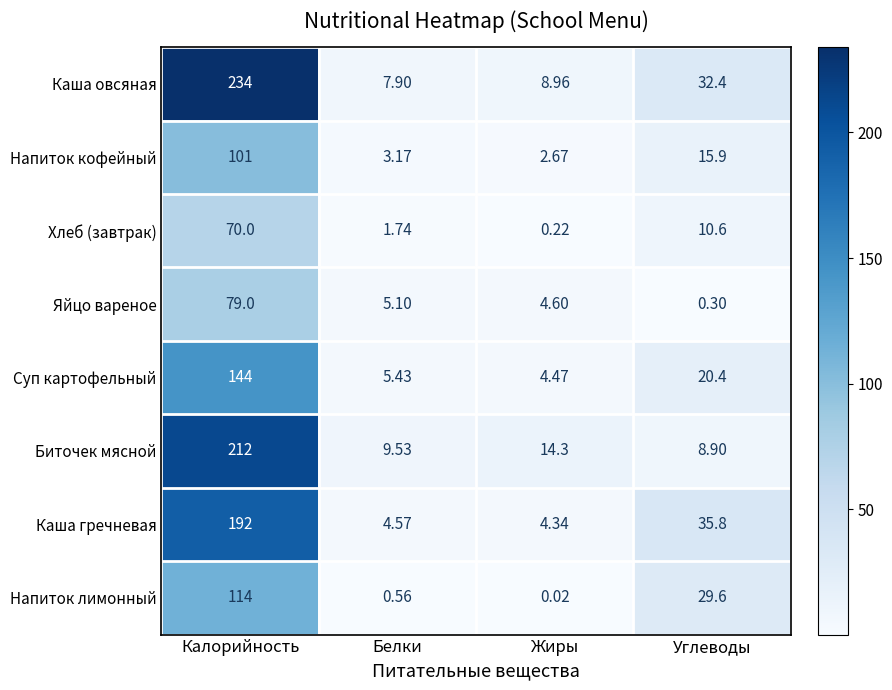

At which category is the sum across all series the highest?

Калорийность